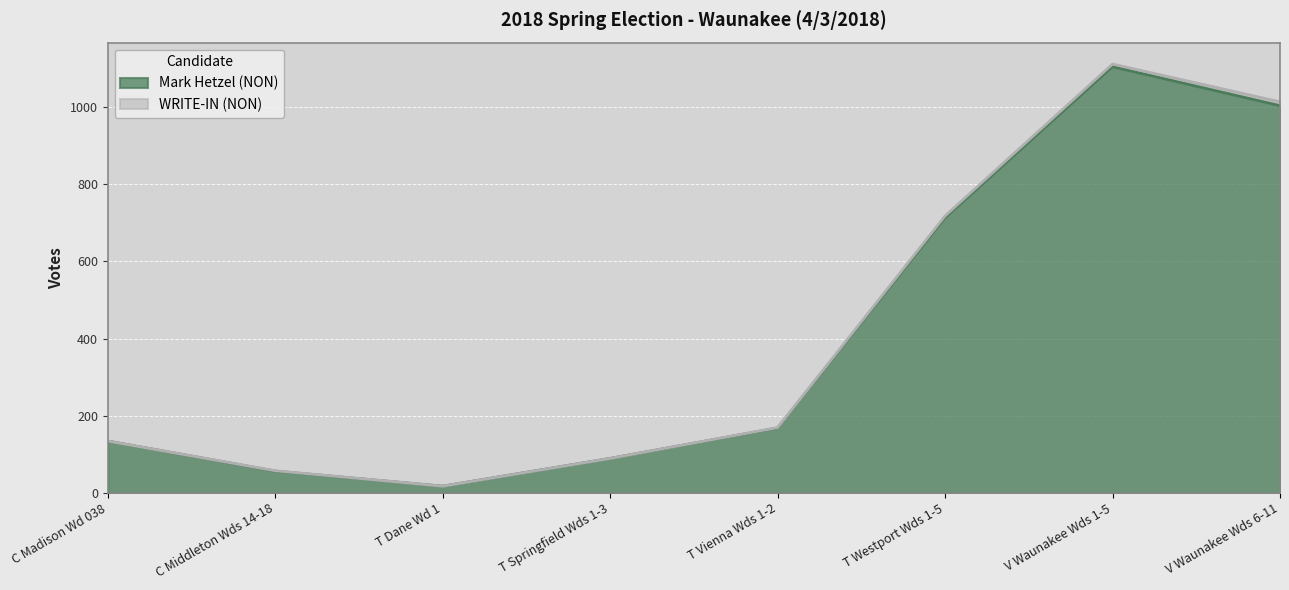

At which label is the value closest to 561?

T Westport Wds 1-5